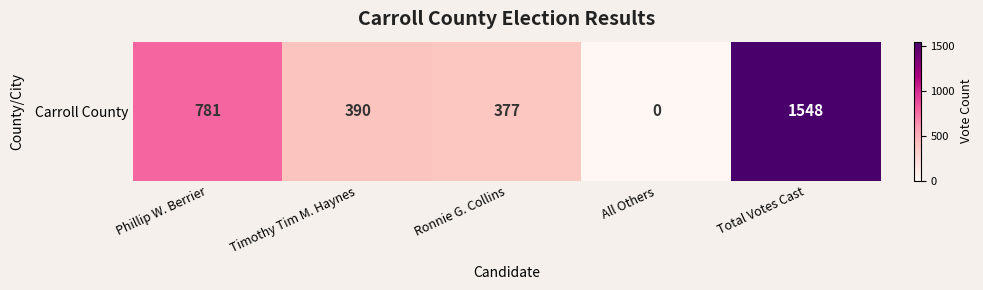

What is the change in value from Phillip W. Berrier to Timothy Tim M. Haynes?

-391